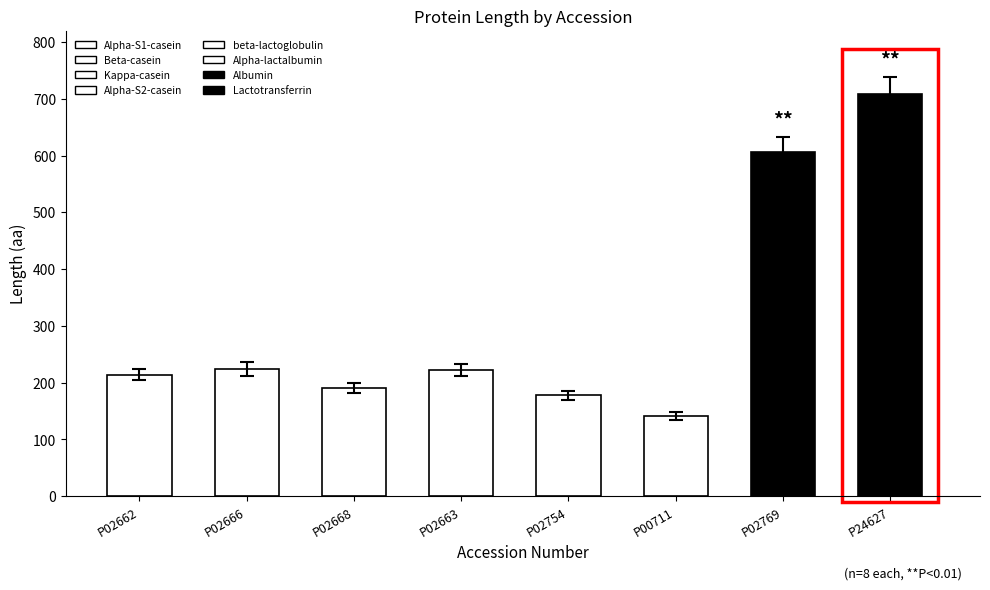

How many data points are less than 222?

4